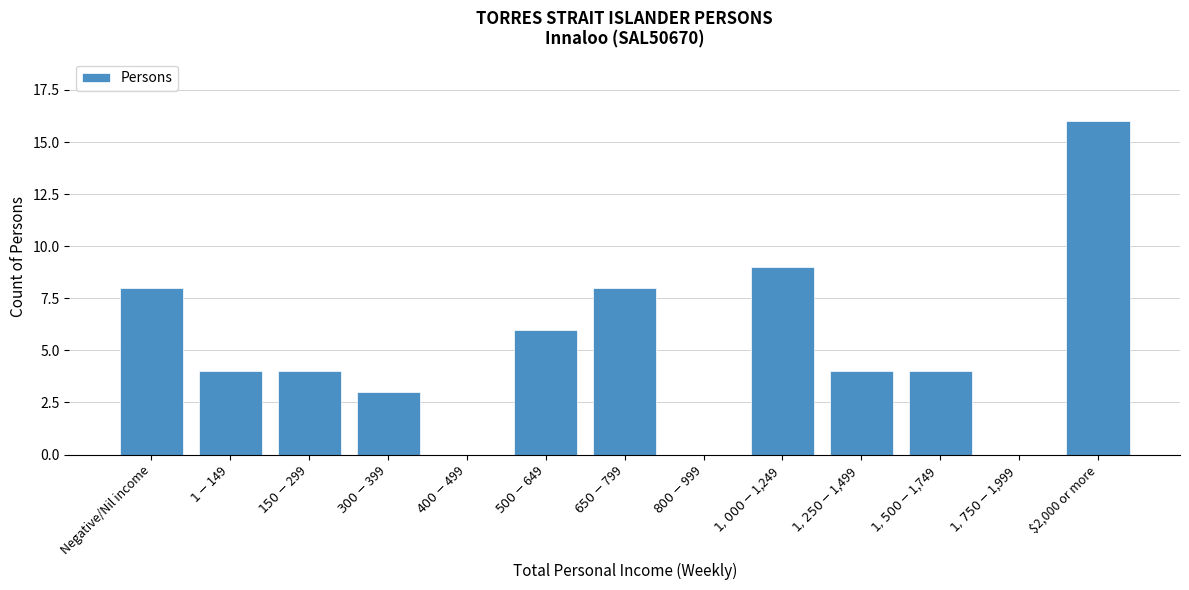

What is the greatest value displayed?

16